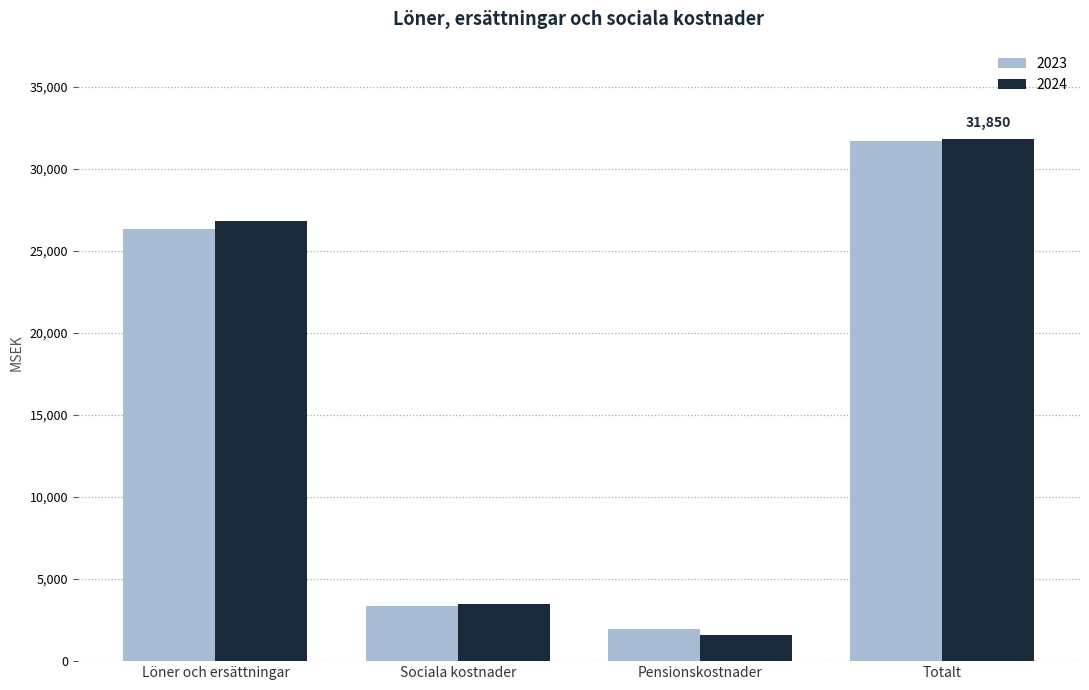

What is the minimum value shown in the chart?

1596